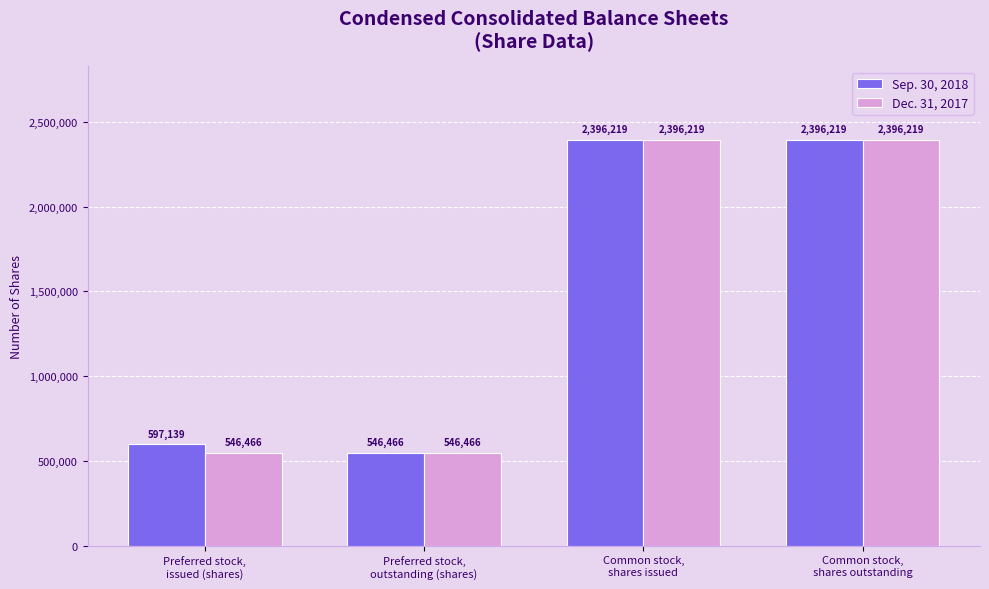

What is the difference between the Dec. 31, 2017 values at Preferred stock,
issued (shares) and Common stock,
shares issued?

1849753